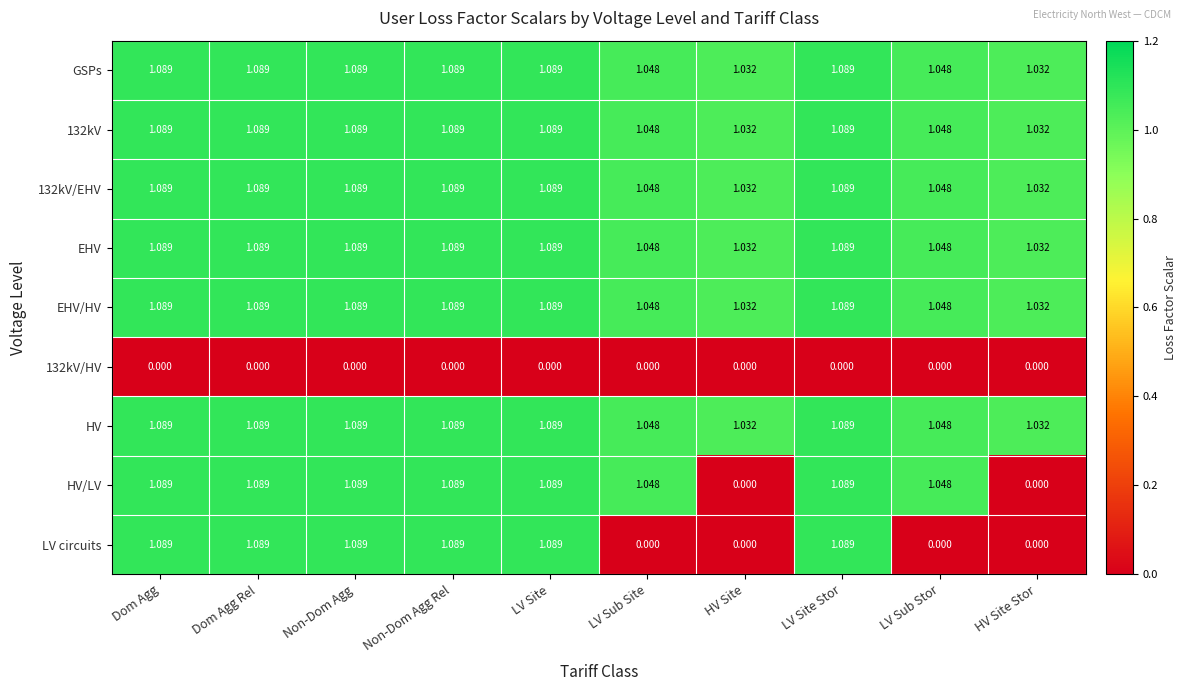

Which series changed the most between Dom Agg and LV Sub Stor?

LV circuits